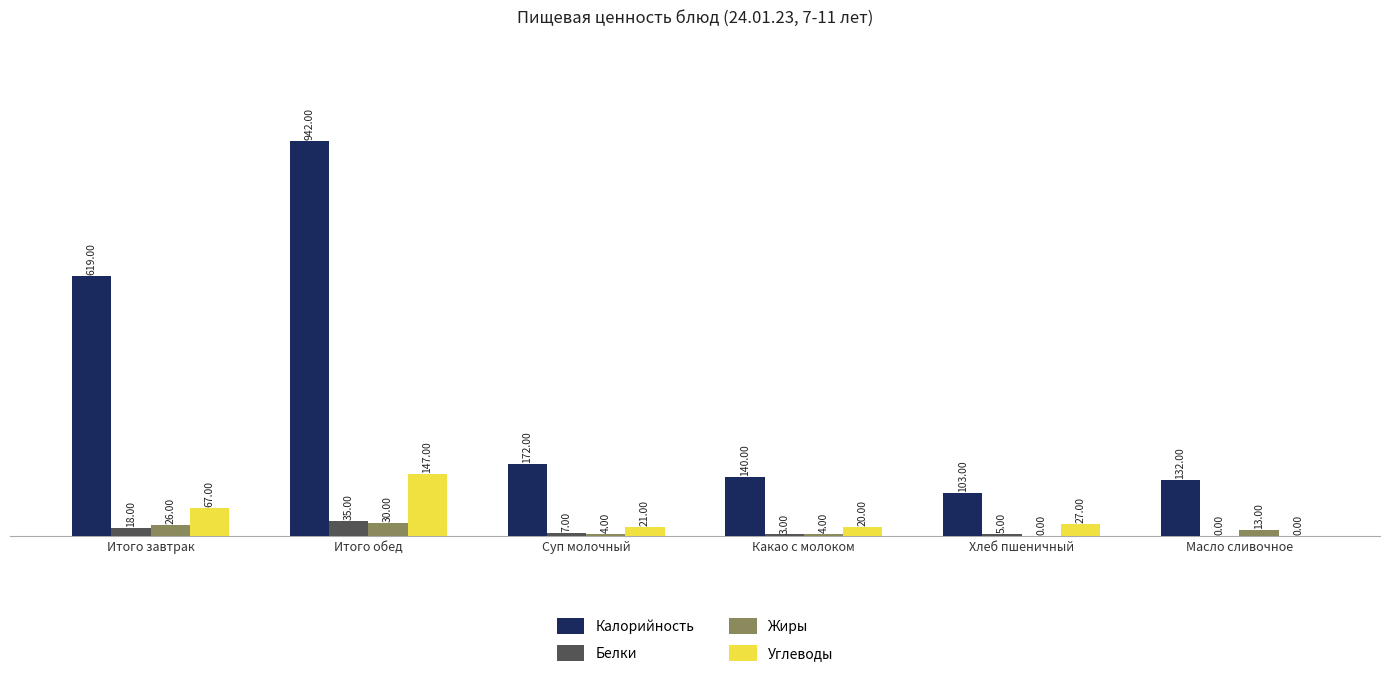

Where does the Углеводы series first go above 27?

Итого завтрак